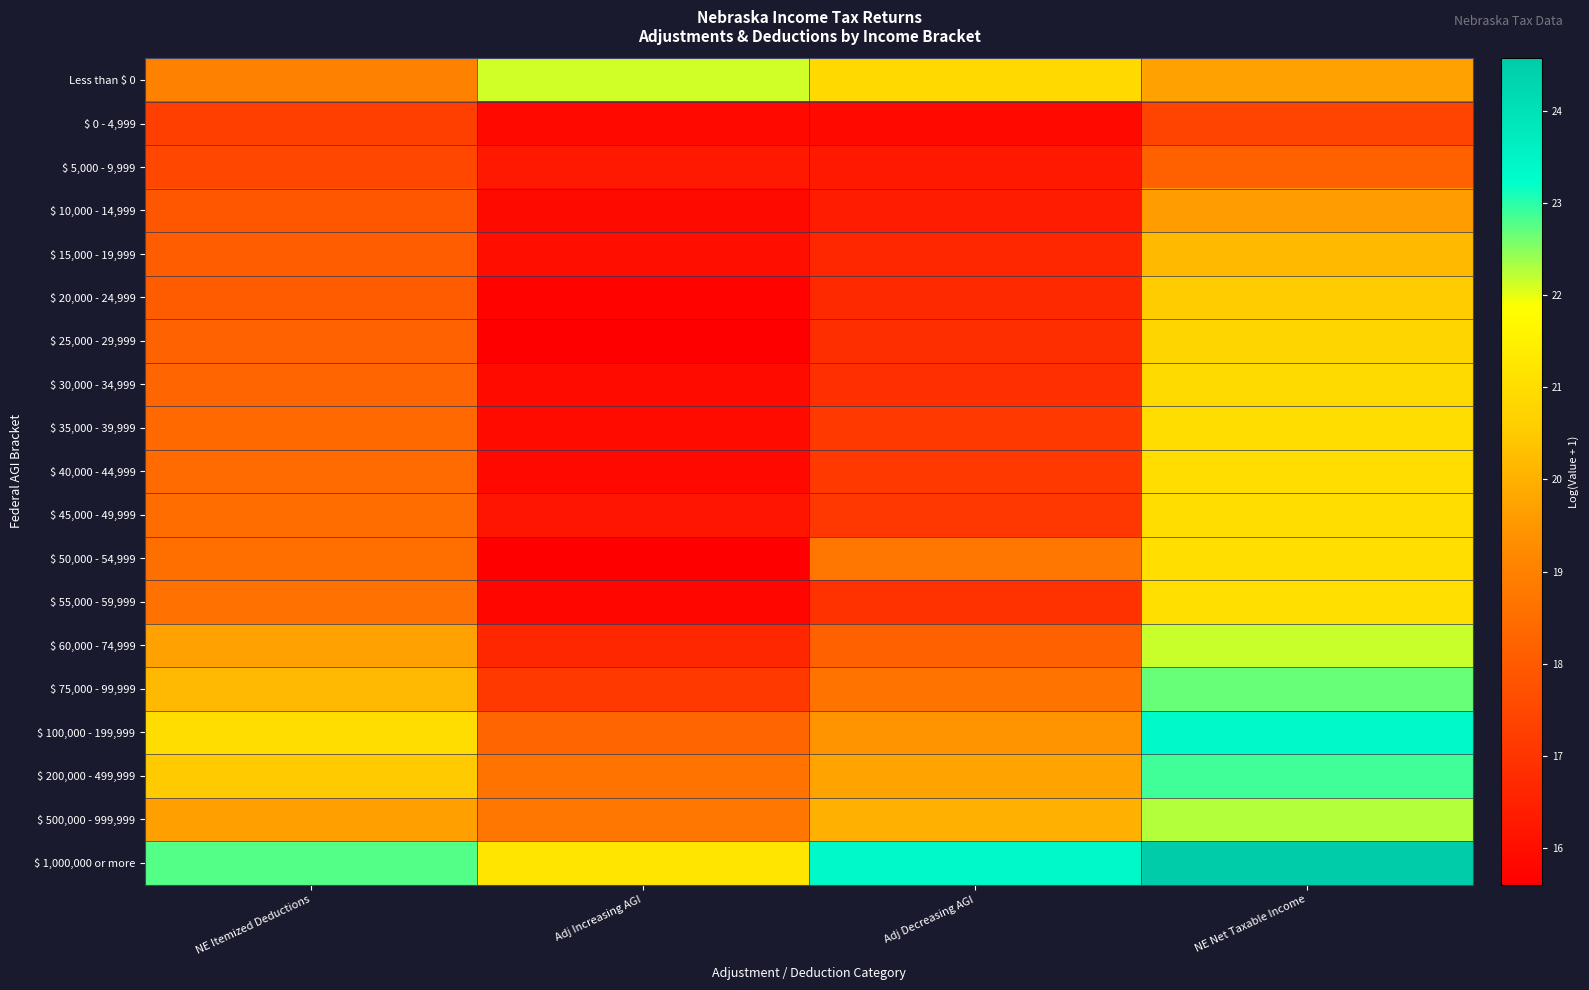

At which category is the sum across all series the highest?

NE Net Taxable Income